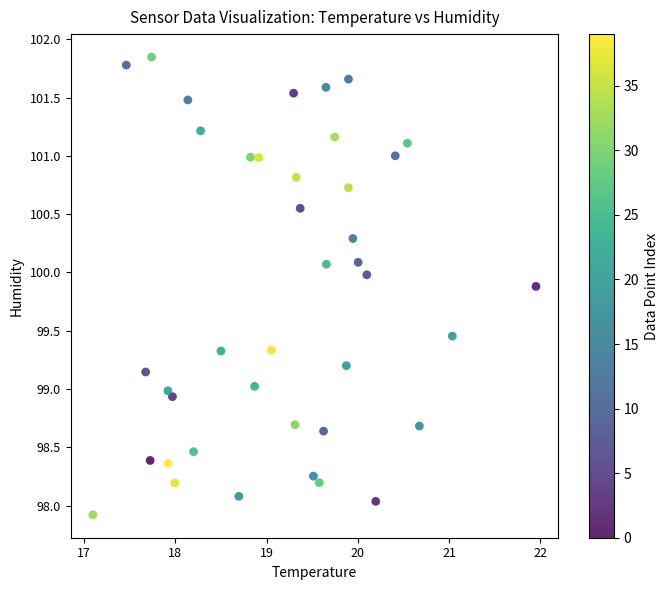

What is the range of Y values (max minus min)?

3.9